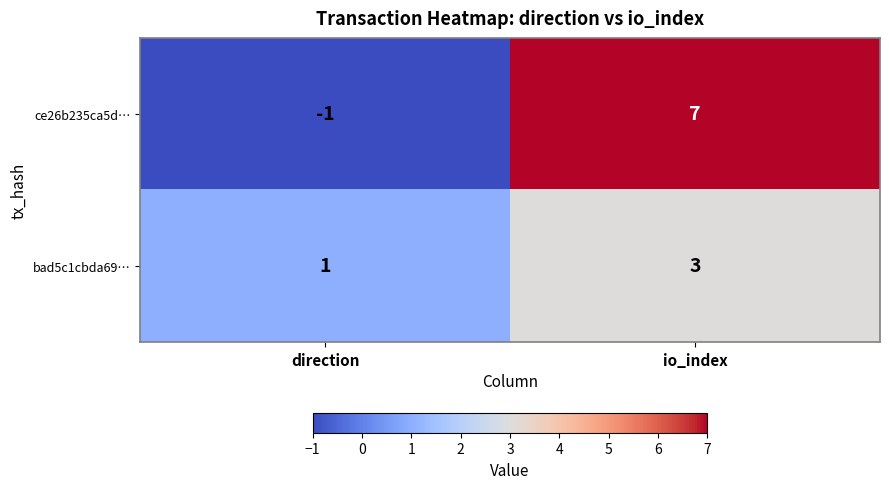

Which series has the largest total across all categories?

ce26b235ca5d…